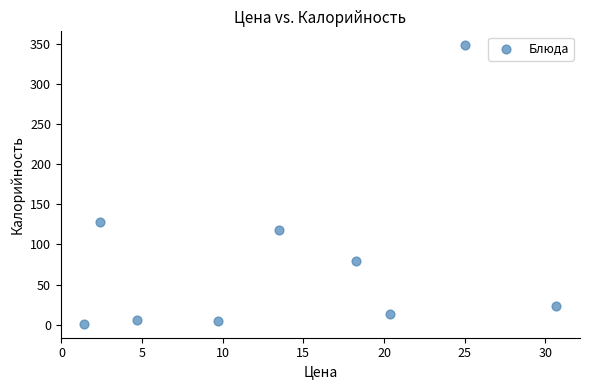

What Y value in the scatter plot is closest to 174?

128.4